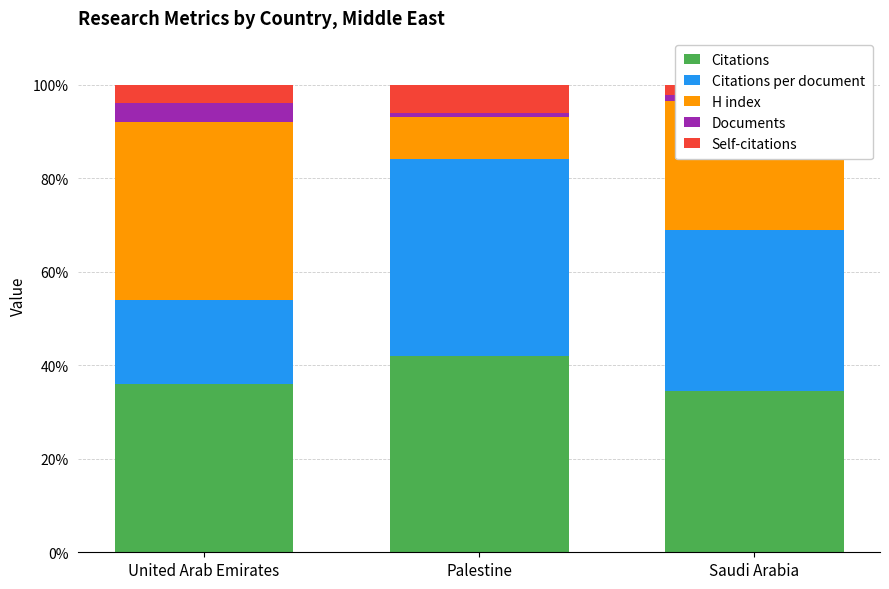

How many bars are there in total?

15